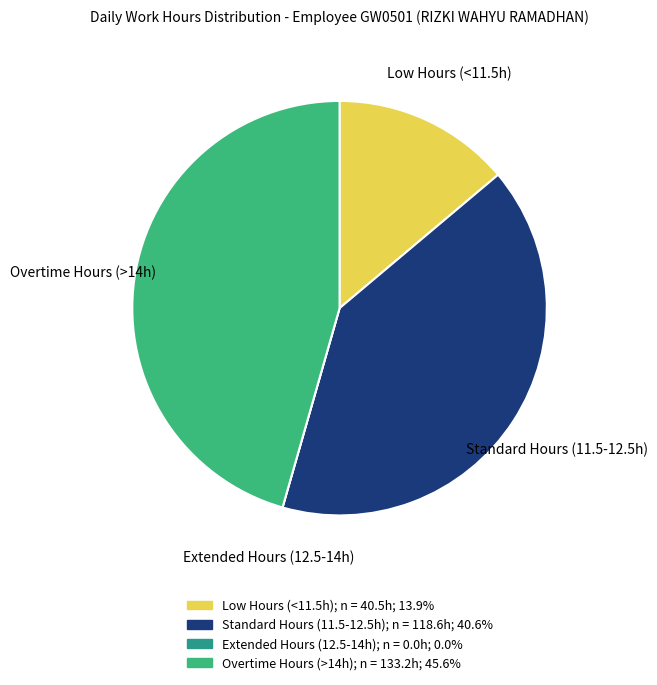

Do Standard Hours (11.5-12.5h) and Low Hours (<11.5h) together represent more than half of the pie?

Yes